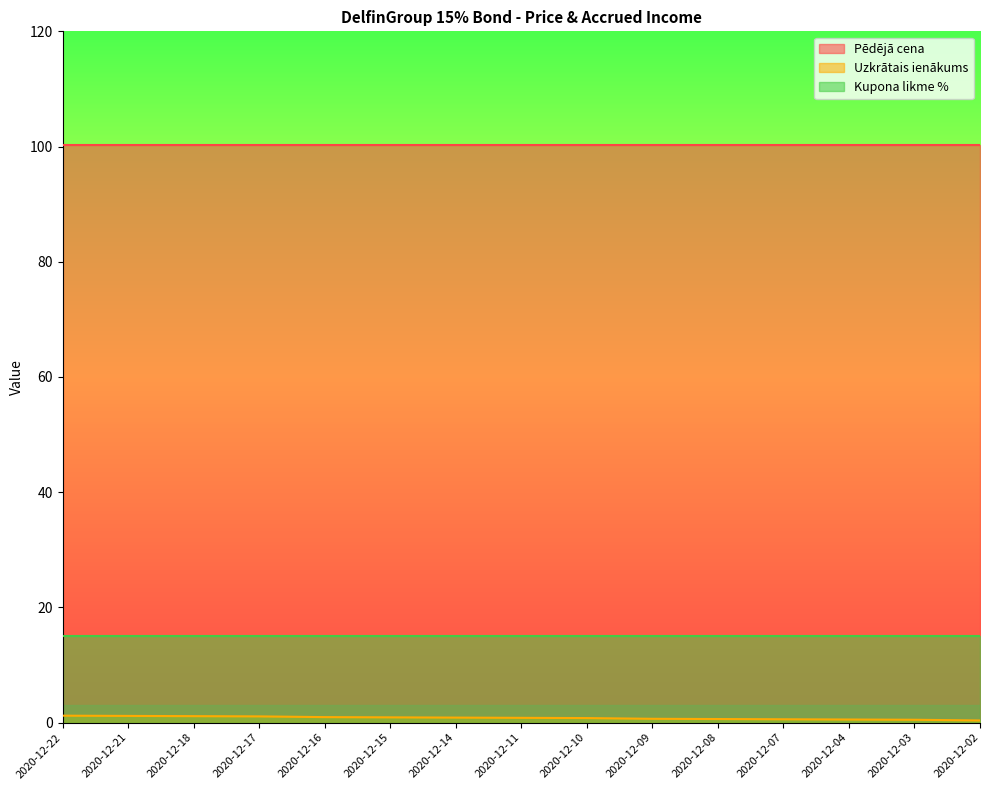

What is the difference between the maximum and minimum values in the Uzkrātais ienākums series?

0.8